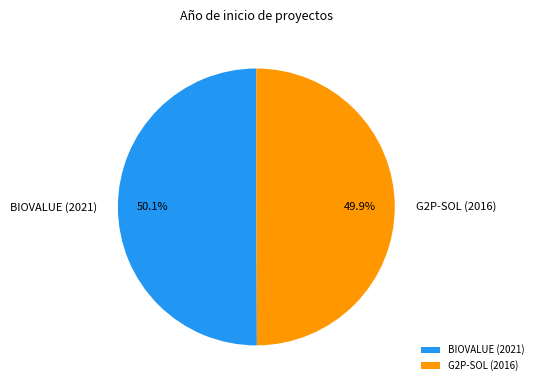

Count the number of slices in the pie.

2